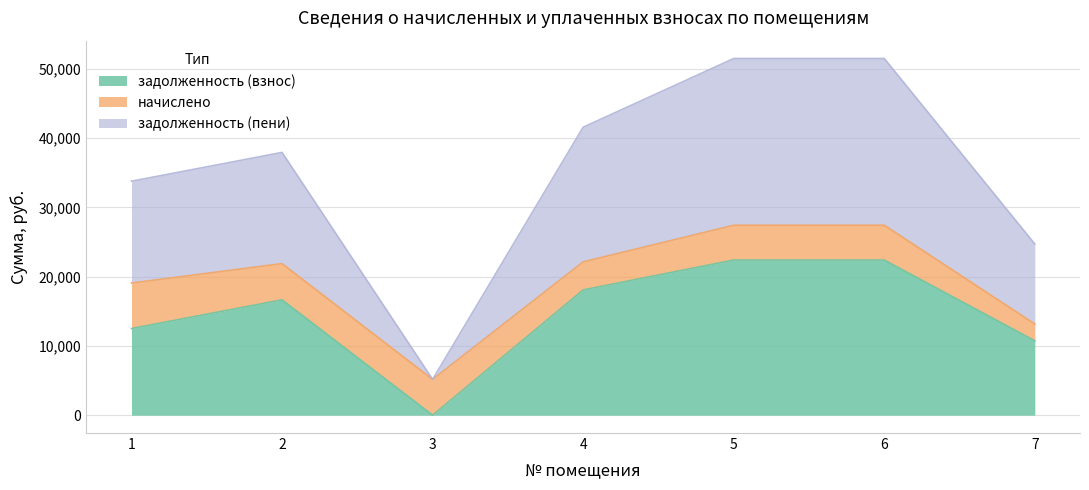

How many data points in задолженность (пени) are above 37952?

4